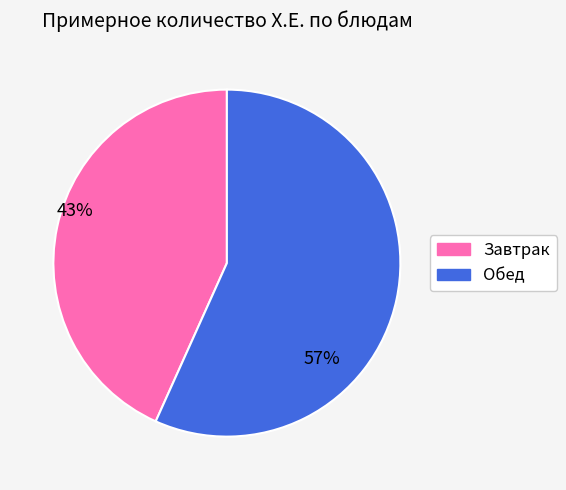

Is there any slice that represents more than half of the pie?

Yes